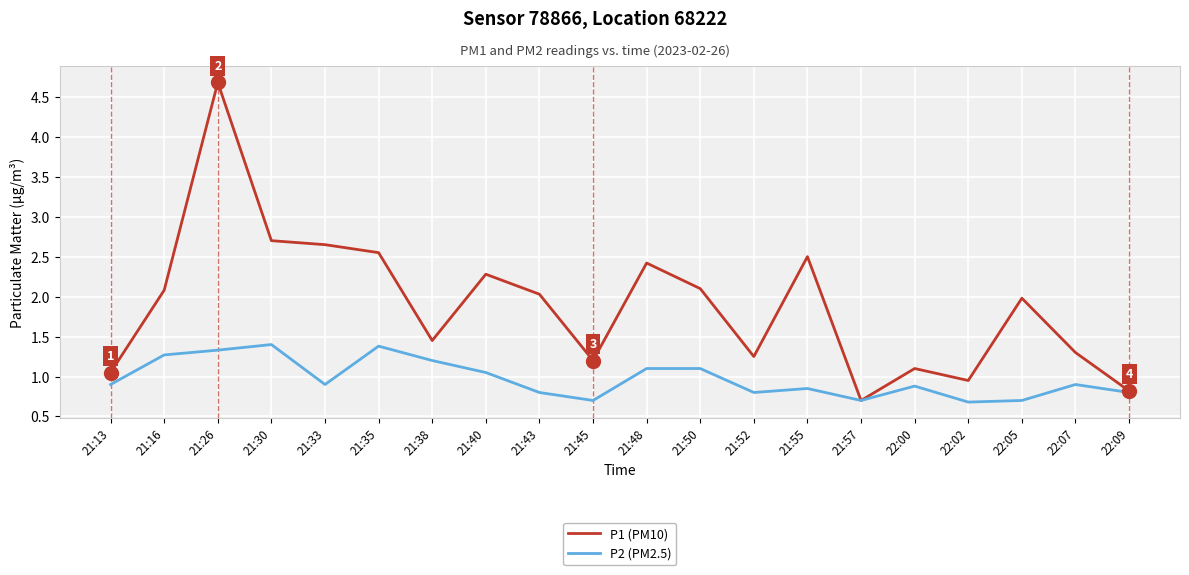

At which category is the sum across all series the highest?

21:26